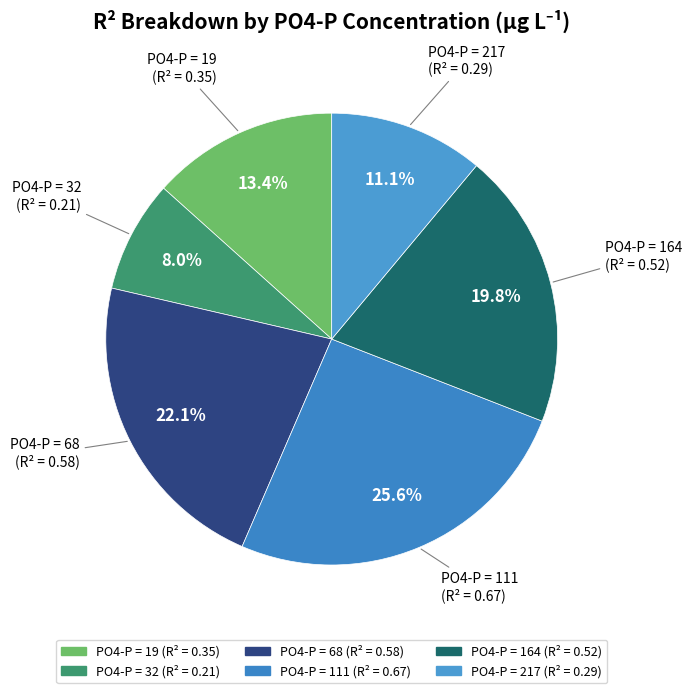

How many slices are in this pie chart?

6